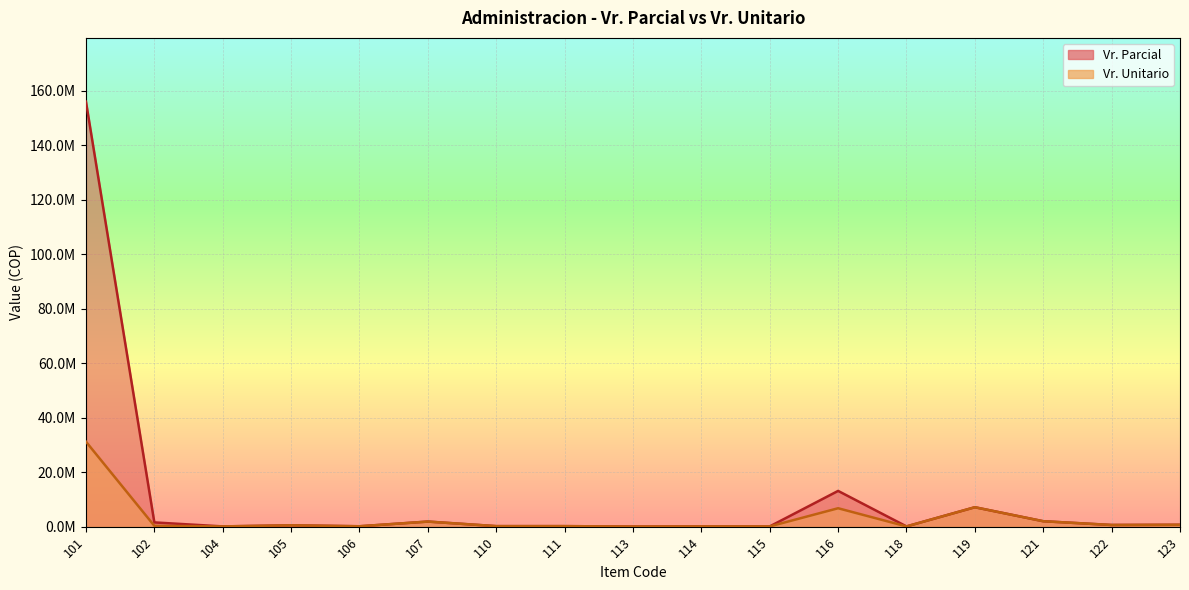

What is the spread (max minus min) of values at 101?

124745858.2